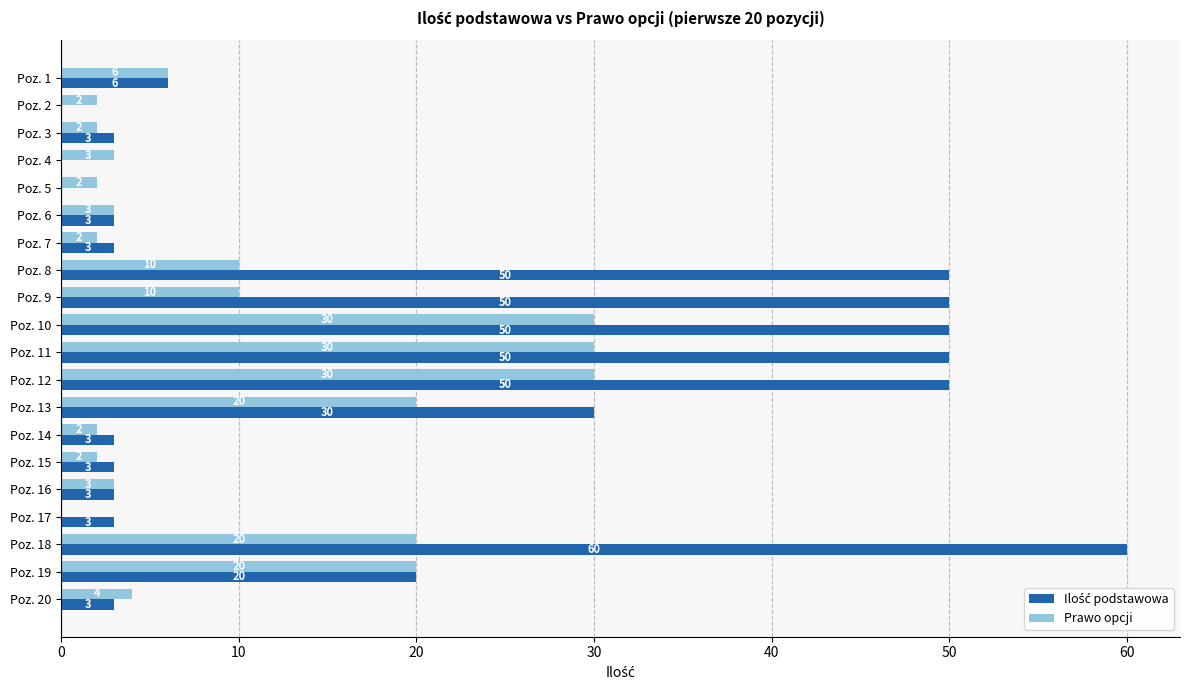

What is the total value across all series at Poz. 13?

50